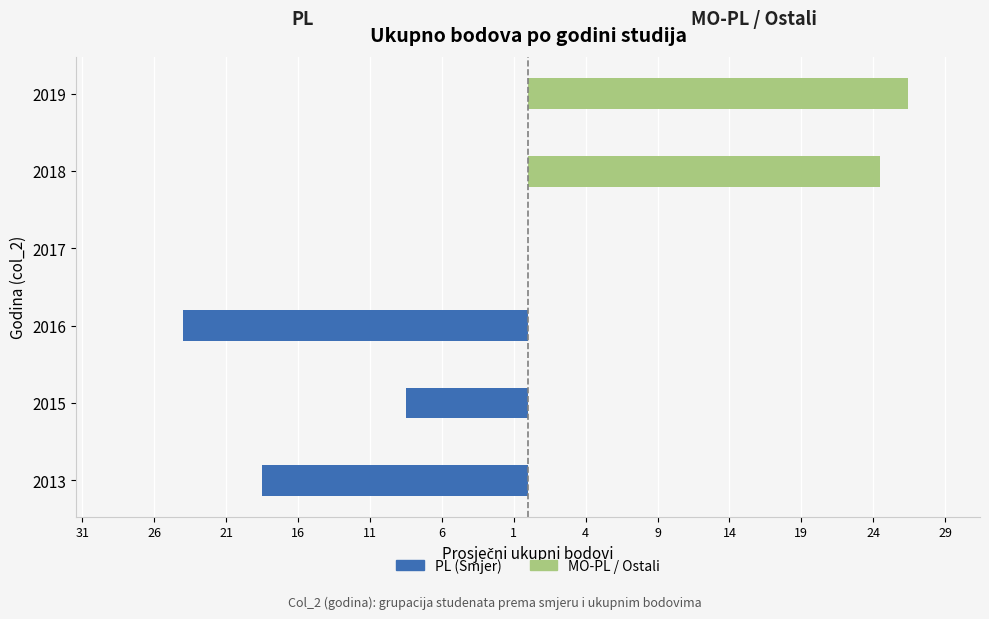

How many values in the PL (Smjer) series are below 0?

3